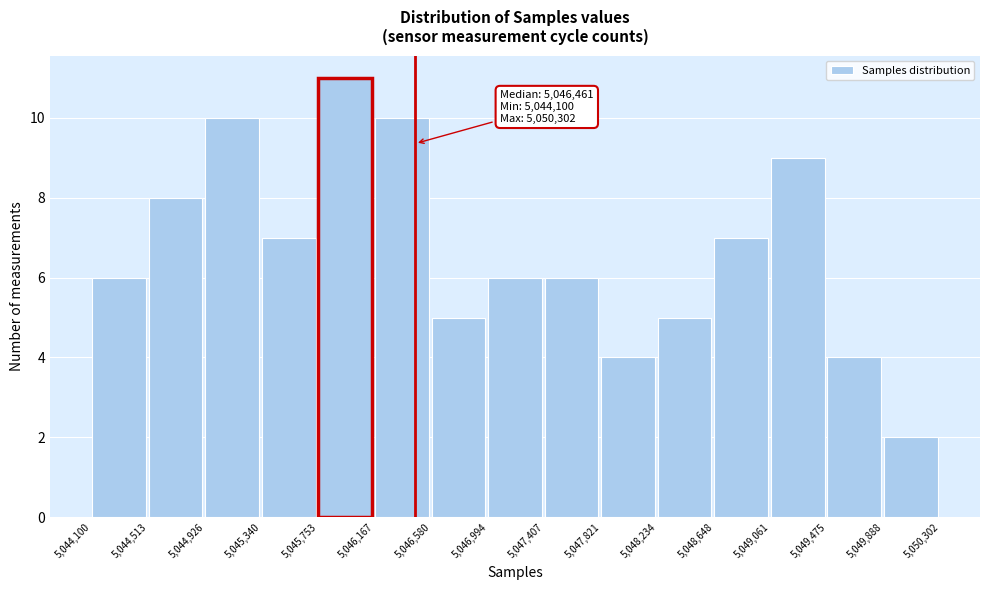

Over which range of the x-axis is the bar tallest?

5,045,753 to 5,046,167